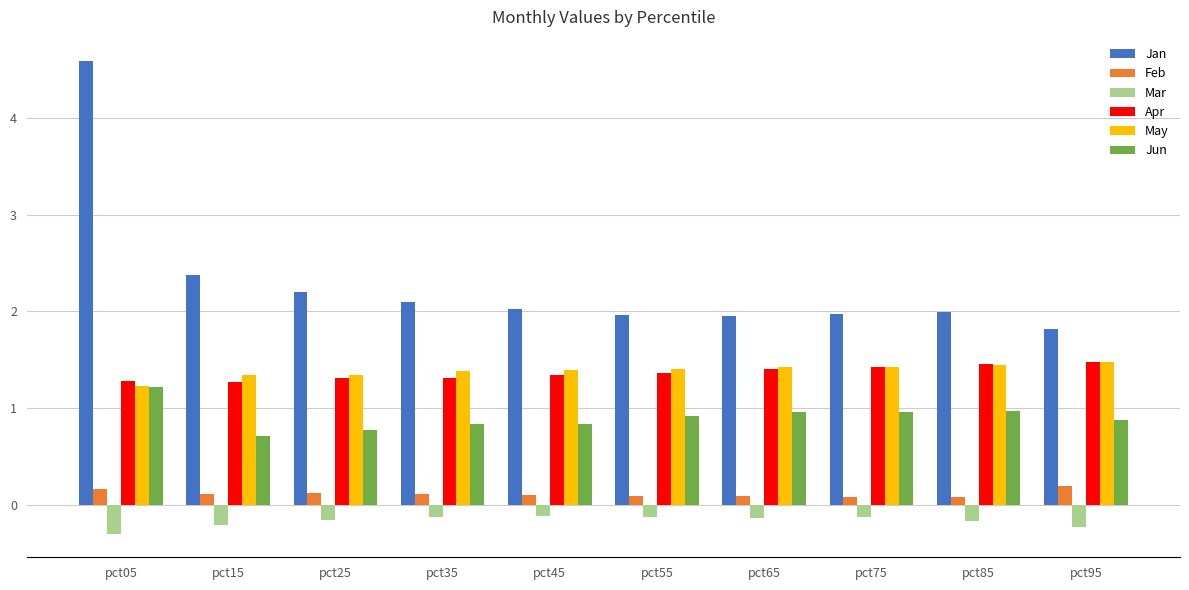

At which category is the sum across all series the highest?

pct05